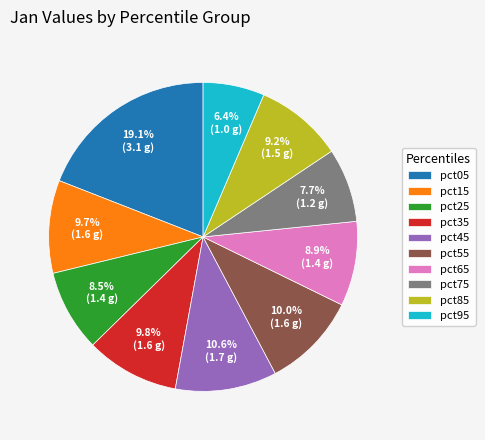

How many segments does this pie chart have?

10